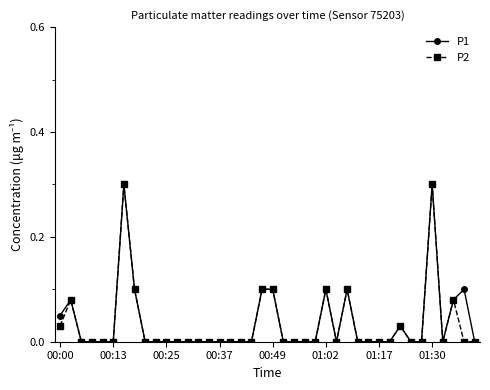

What is the highest value of the P2 series?

0.3